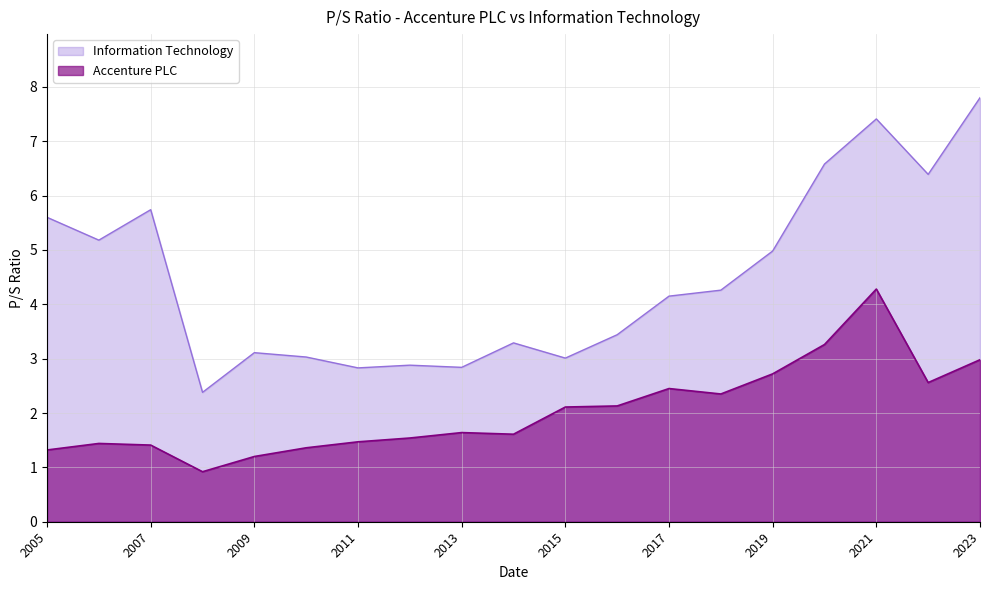

The Information Technology series shows 7.8 at 2023-10-12. True or false?

True